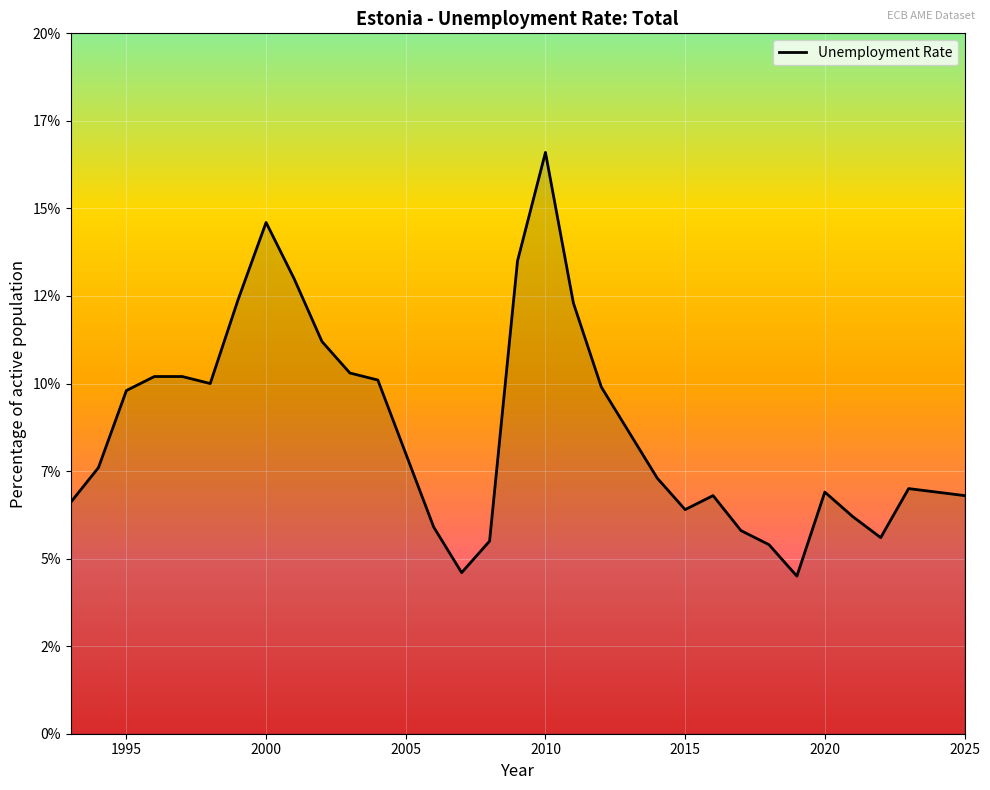

Does the chart have visible grid lines?

Yes